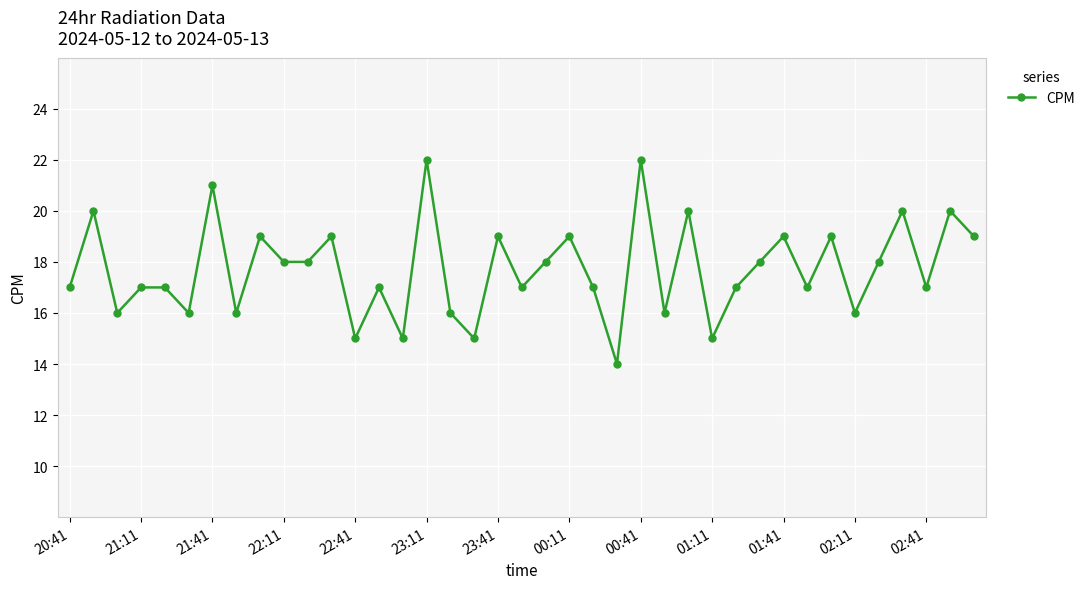

How many lines are shown in the chart?

1